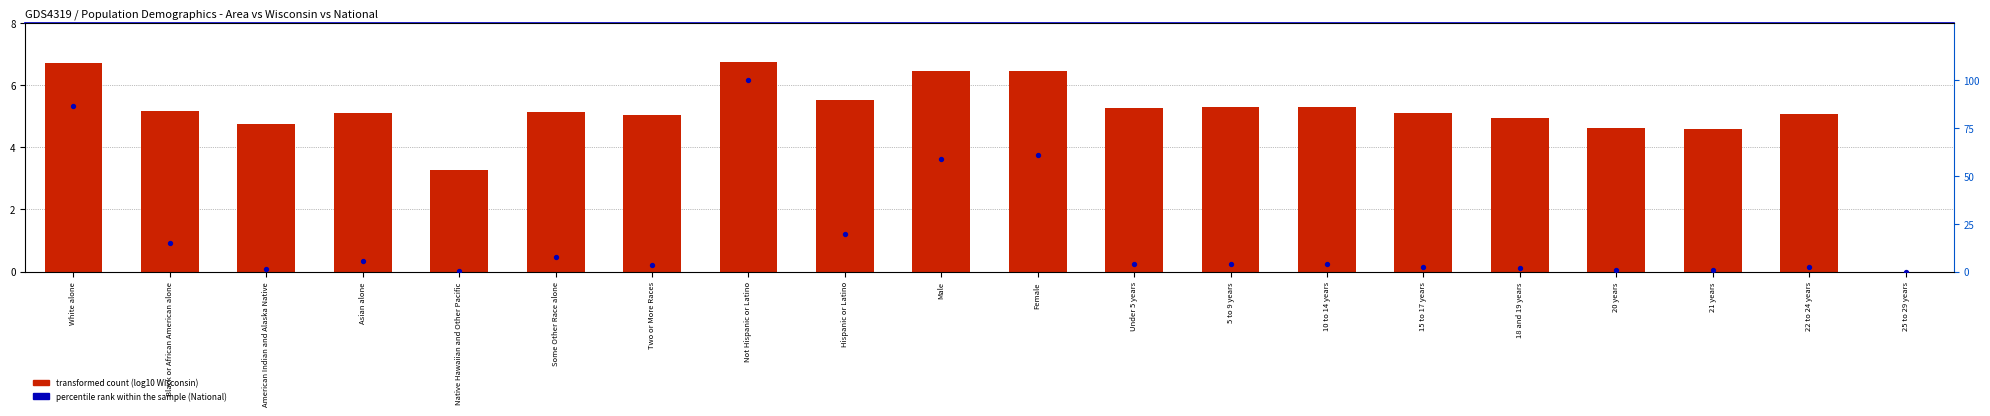

What are all the series names shown in the legend?

transformed count, percentile rank within the sample